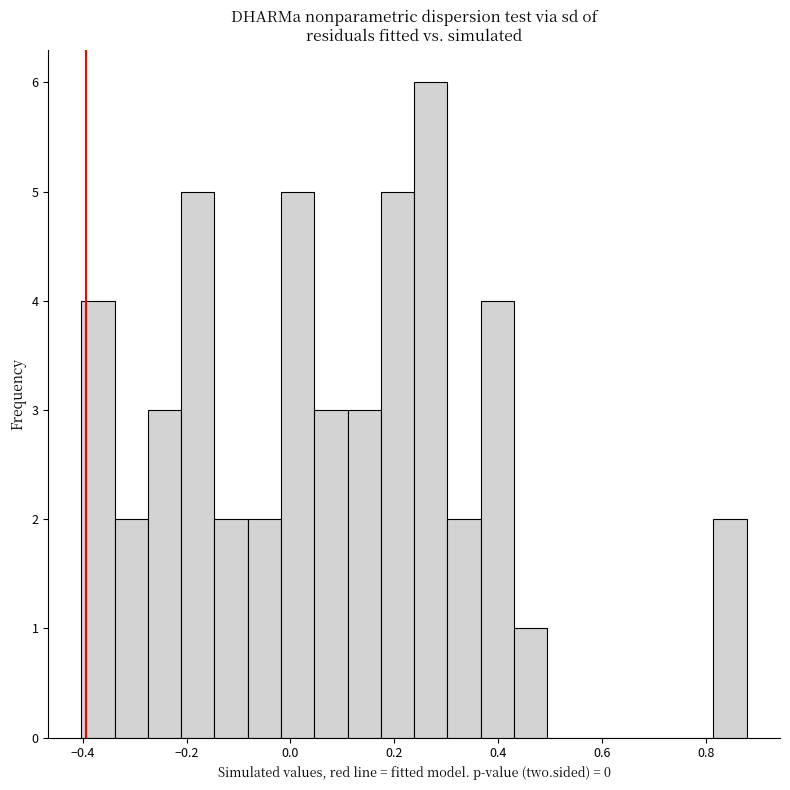

Around what value on the x-axis is the tallest bar? Give the approximate position of its centre, as read against the axis.

0.28